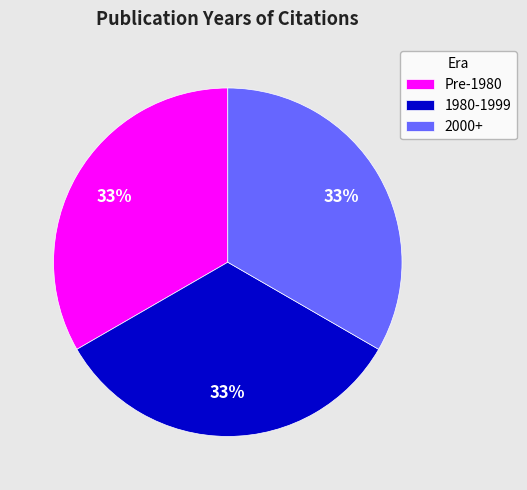

True or false: 2000+ accounts for 33% of the total.

True